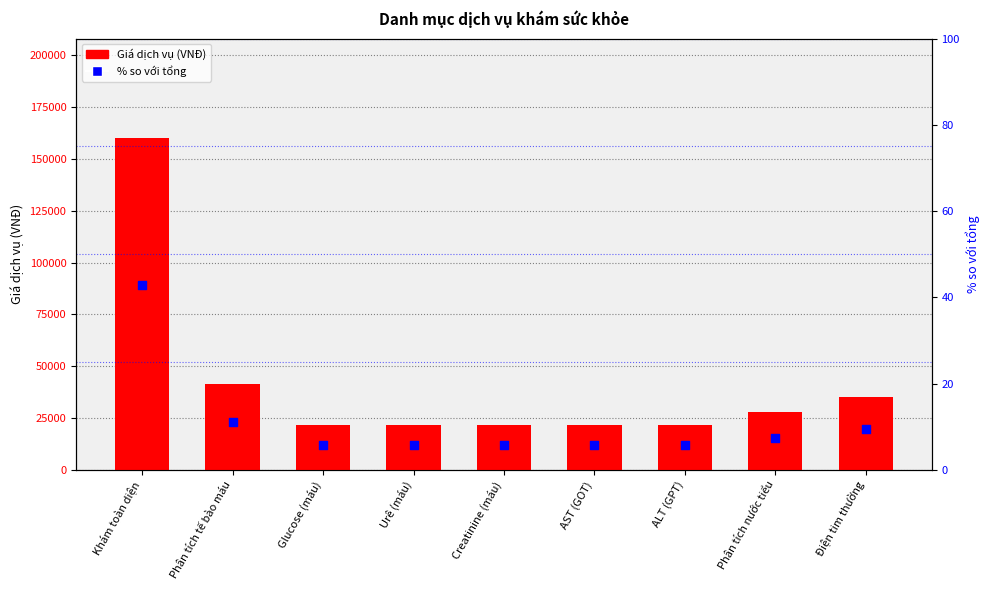

At which category is the sum across all series the highest?

Khám toàn diện